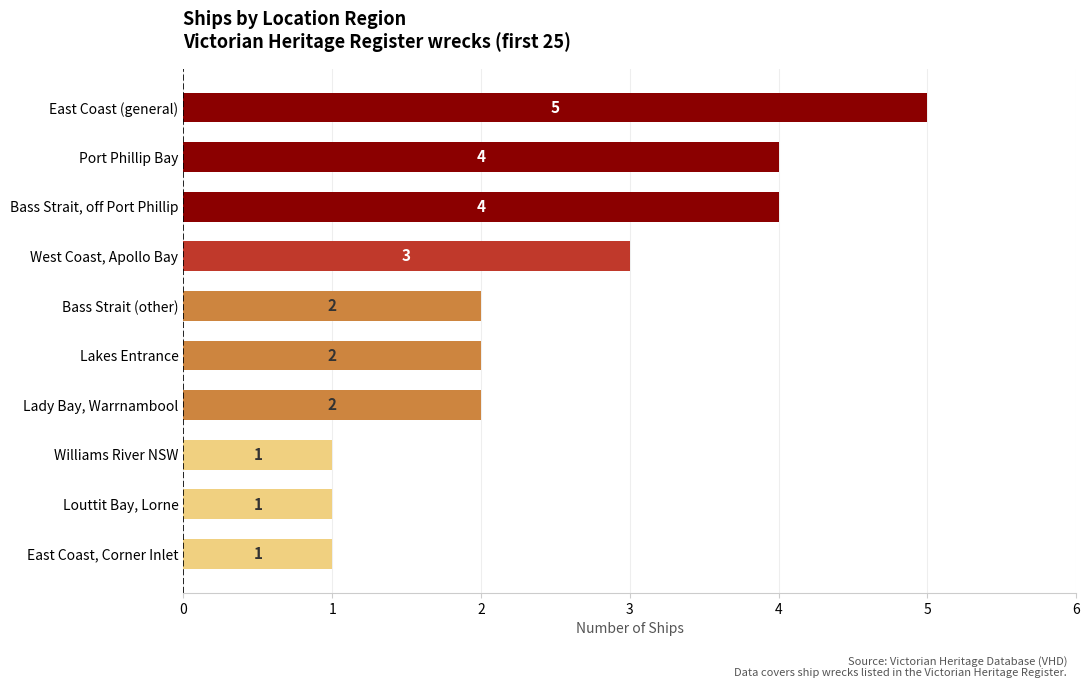

Between West Coast, Apollo Bay and Lakes Entrance, which is larger?

West Coast, Apollo Bay